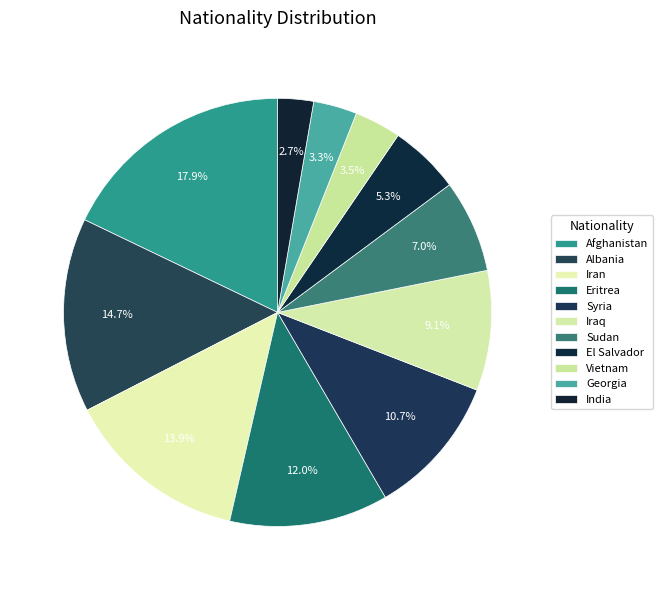

What percentage is the Afghanistan slice, to the nearest percent?

18%